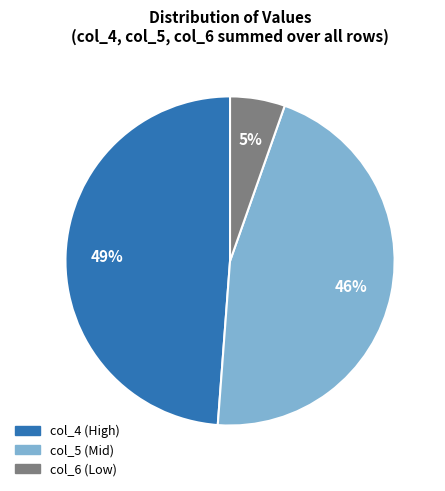

The col_5 (Mid) slice represents 46% of the pie. True or false?

True